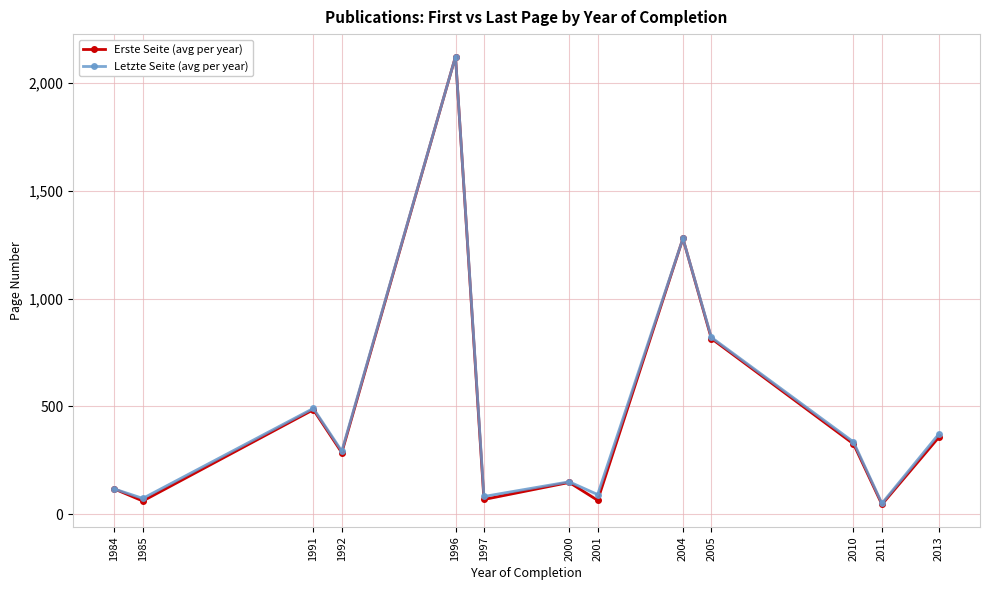

How many values in the Letzte Seite (avg per year) series are below 293?

6